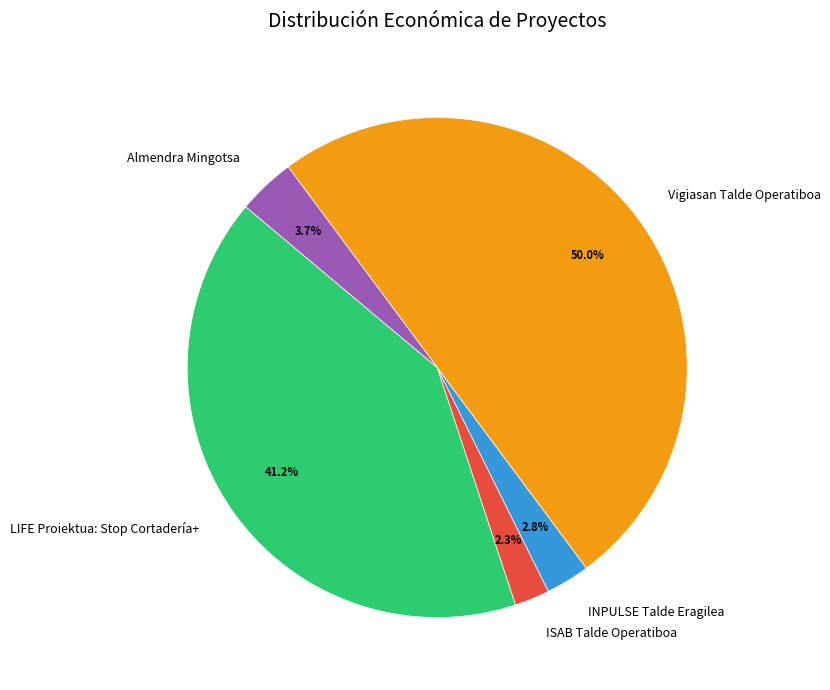

Count the number of slices in the pie.

5